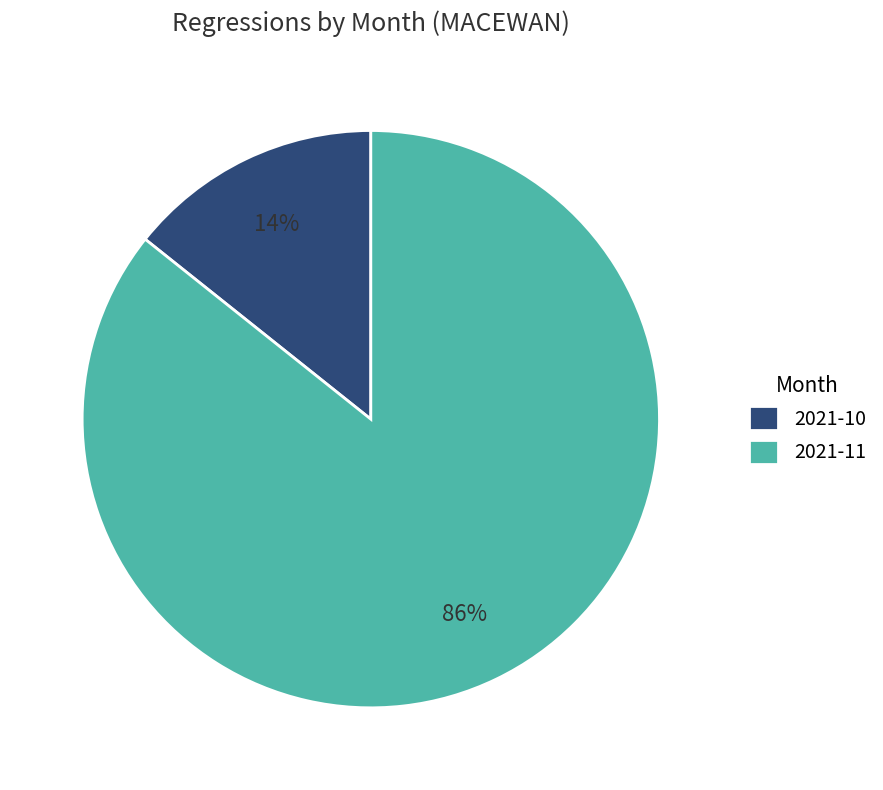

How many segments does this pie chart have?

2